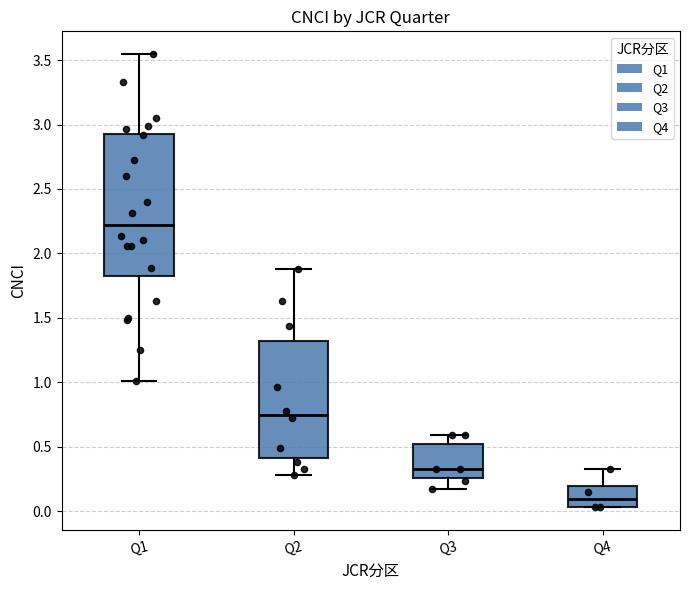

Reading left to right, transcribe this box plot: for each box, give where its median line is, the range the box spans, and where its two whiskers end, as read against the y-axis. The values are not printed on the chart, so give them approximately, as read against the axis.

Q1: median 2.20, box 1.80 to 2.95, whiskers 1.00 to 3.55
Q2: median 0.75, box 0.40 to 1.30, whiskers 0.30 to 1.90
Q3: median 0.35, box 0.25 to 0.50, whiskers 0.15 to 0.60
Q4: median 0.10, box 0.05 to 0.20, whiskers 0.05 to 0.35